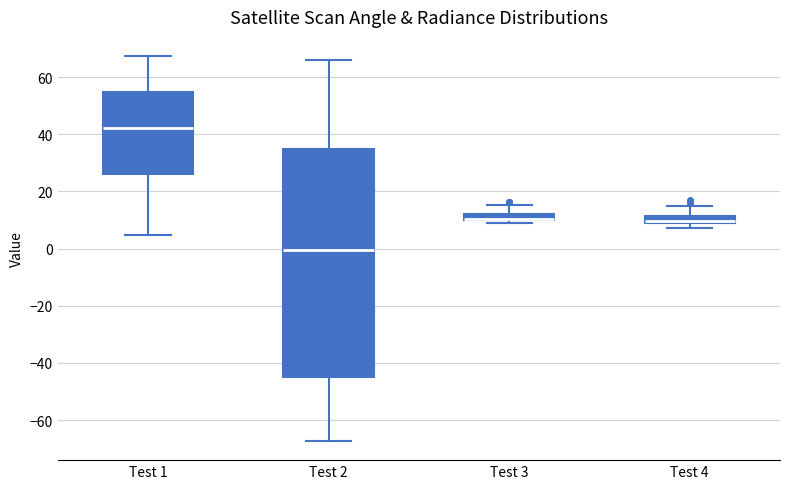

Where does the median line of the box for Test 1 sit on the y-axis? The values are not printed on the chart, so give them approximately, as read against the axis.

42